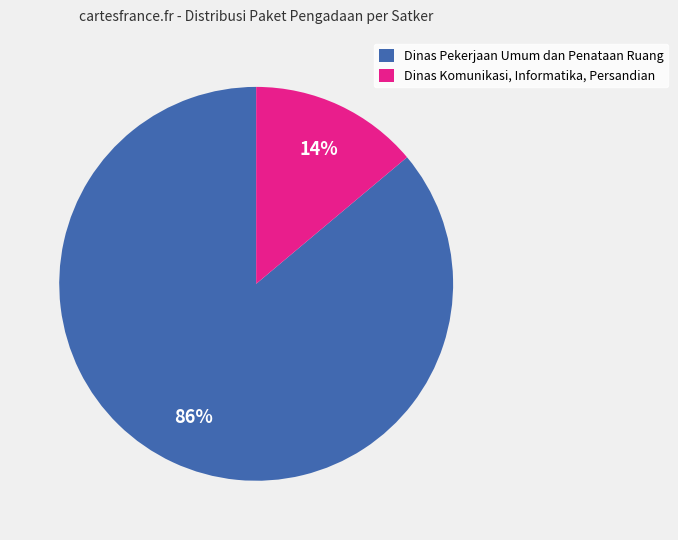

Is there any slice that represents more than half of the pie?

Yes